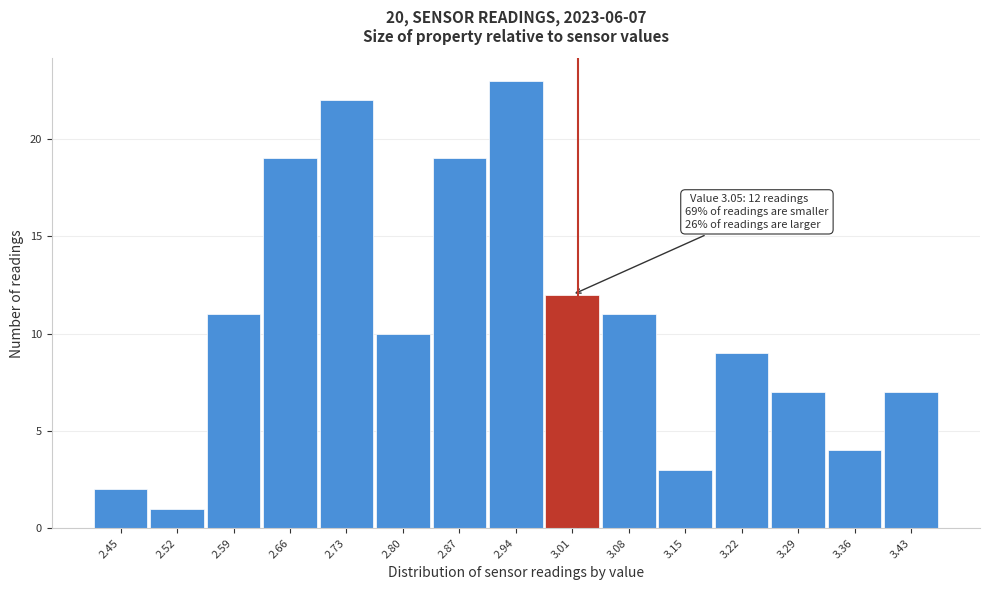

Reading left to right, what are all the values shown in this chart?

2.45=2	2.52=1	2.59=11	2.66=19	2.73=22	2.80=10	2.87=19	2.94=23	3.01=12	3.08=11	3.15=3	3.22=9	3.29=7	3.36=4	3.43=7